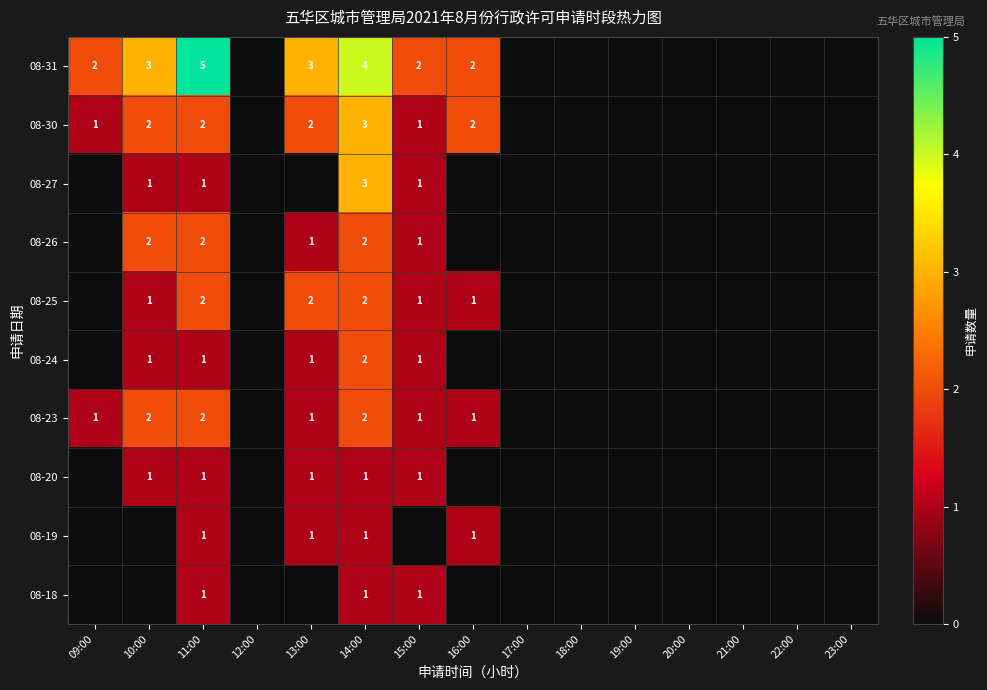

The 08-20 series shows 0 at 13:00. True or false?

False